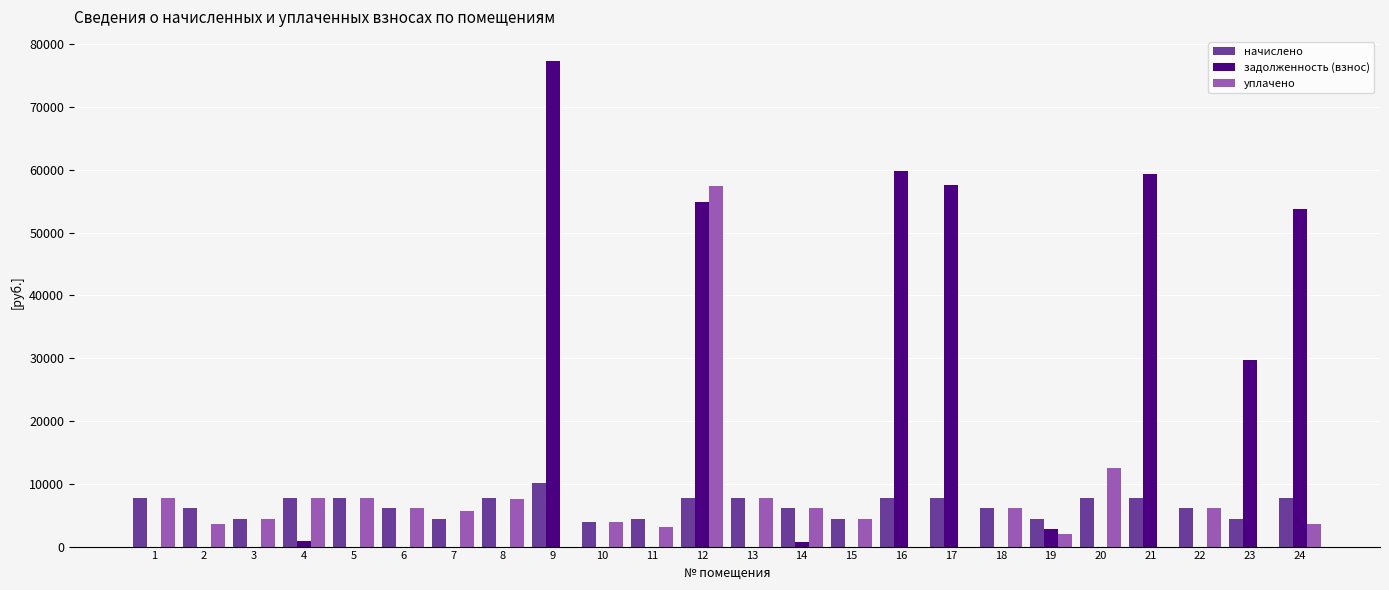

What is the average value of the уплачено series?

6834.0